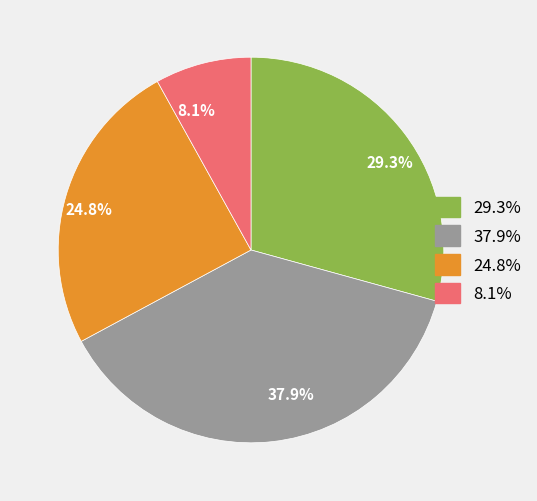

Is there a majority slice in this chart?

No